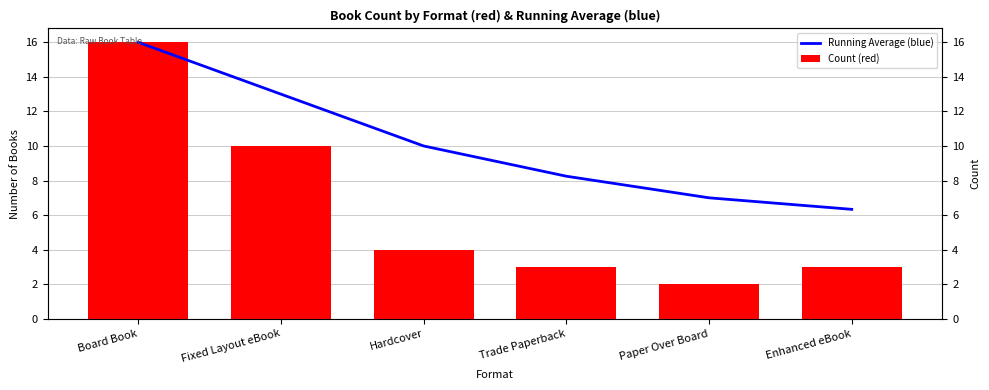

Which series changed the most between Board Book and Paper Over Board?

Count (red)